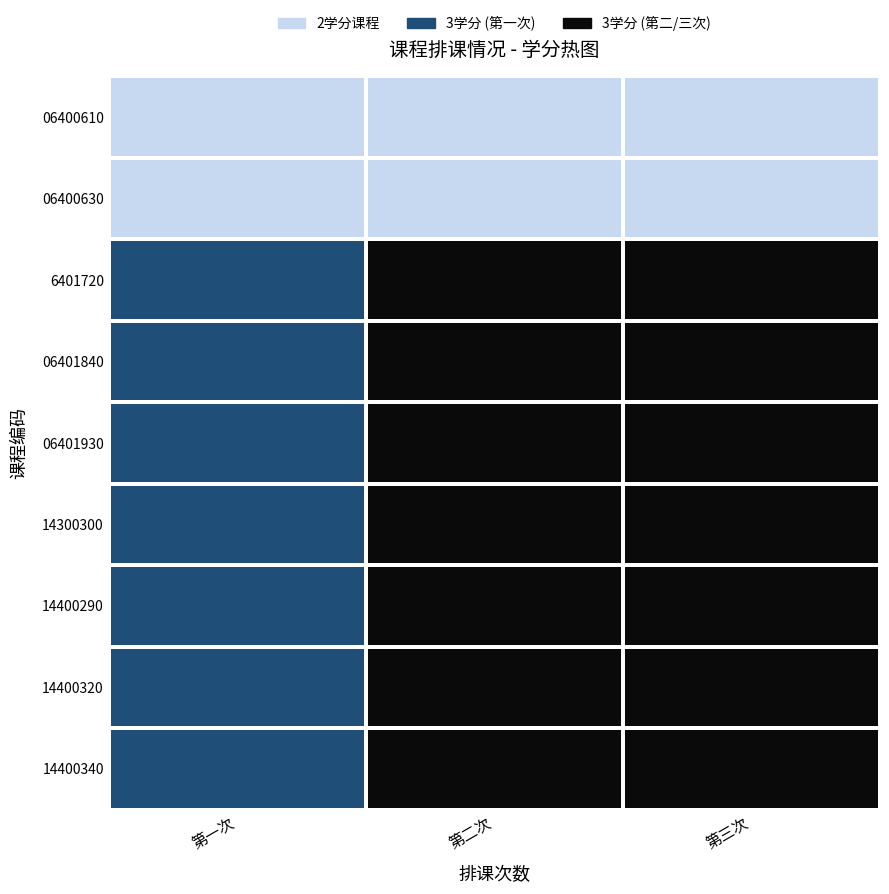

Reading left to right, extract all data points from this chart.

06400610: 第一次=0	第二次=0	第三次=0
06400630: 第一次=0	第二次=0	第三次=0
6401720: 第一次=1	第二次=2	第三次=2
06401840: 第一次=1	第二次=2	第三次=2
06401930: 第一次=1	第二次=2	第三次=2
14300300: 第一次=1	第二次=2	第三次=2
14400290: 第一次=1	第二次=2	第三次=2
14400320: 第一次=1	第二次=2	第三次=2
14400340: 第一次=1	第二次=2	第三次=2